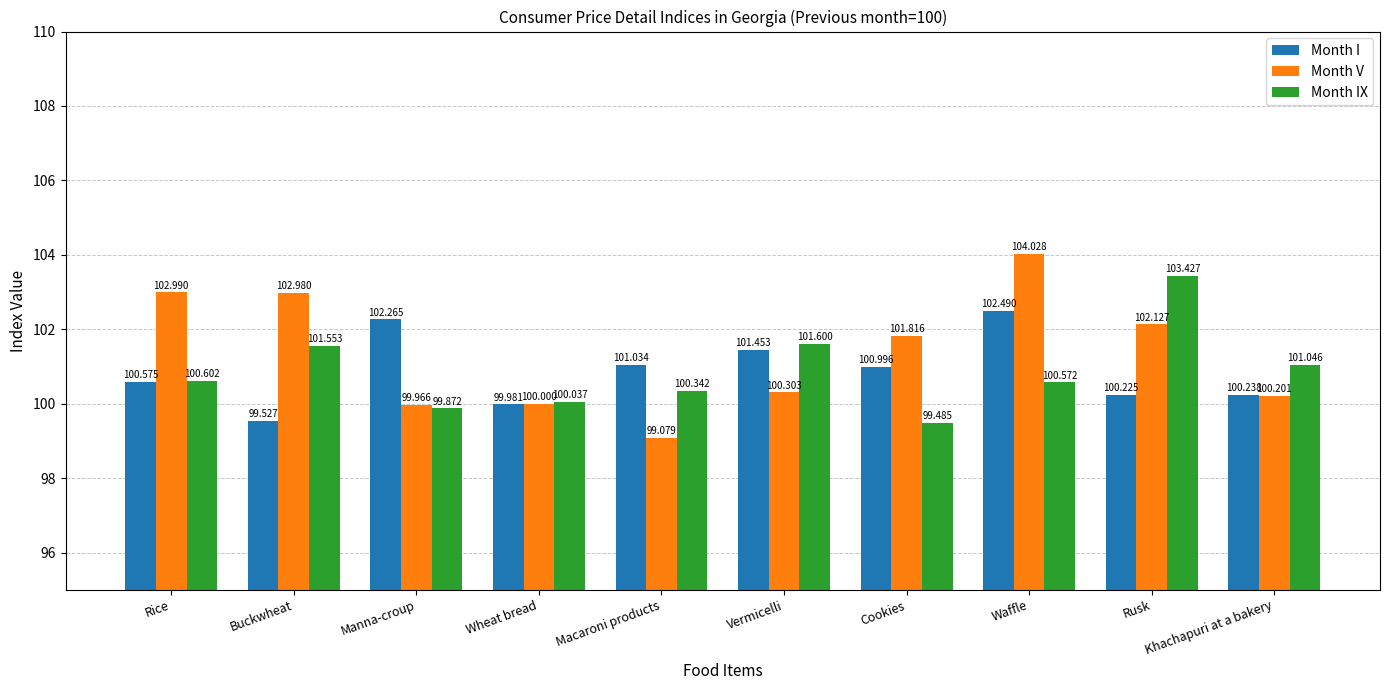

What is the sum of the Month IX values at Khachapuri at a bakery and Vermicelli?

202.6